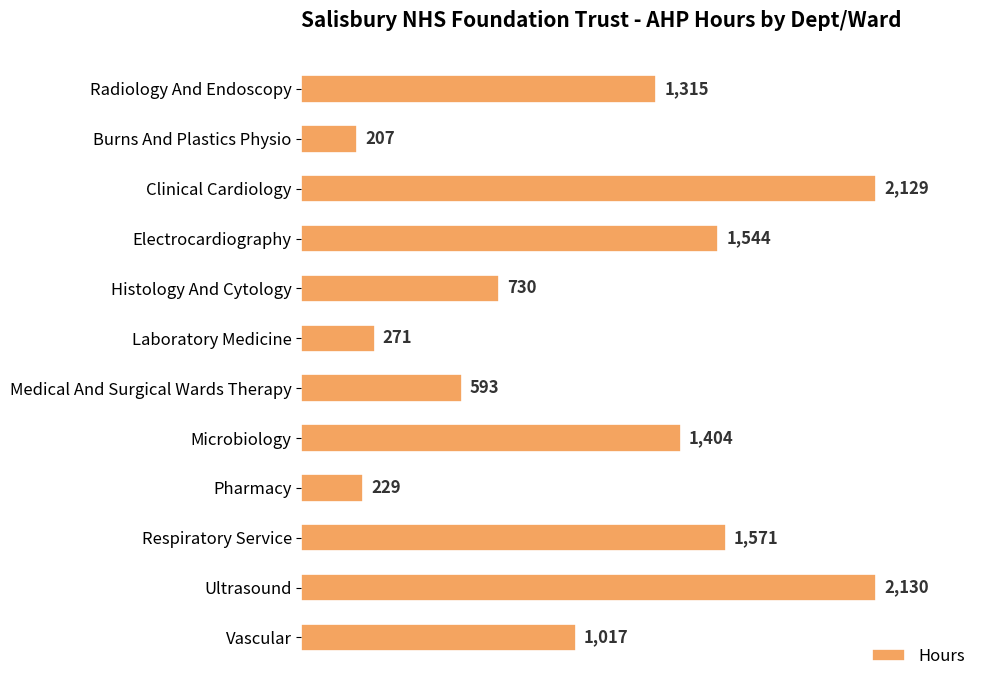

Does the chart contain any negative values?

No